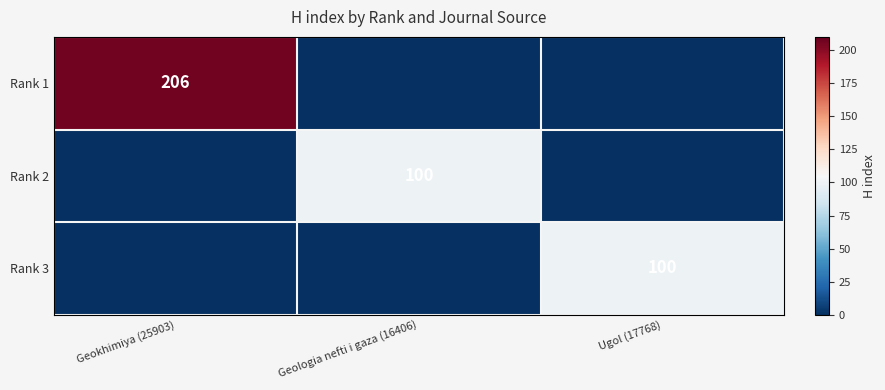

The Rank 2 series shows 100 at Geologia nefti i gaza (16406). True or false?

True